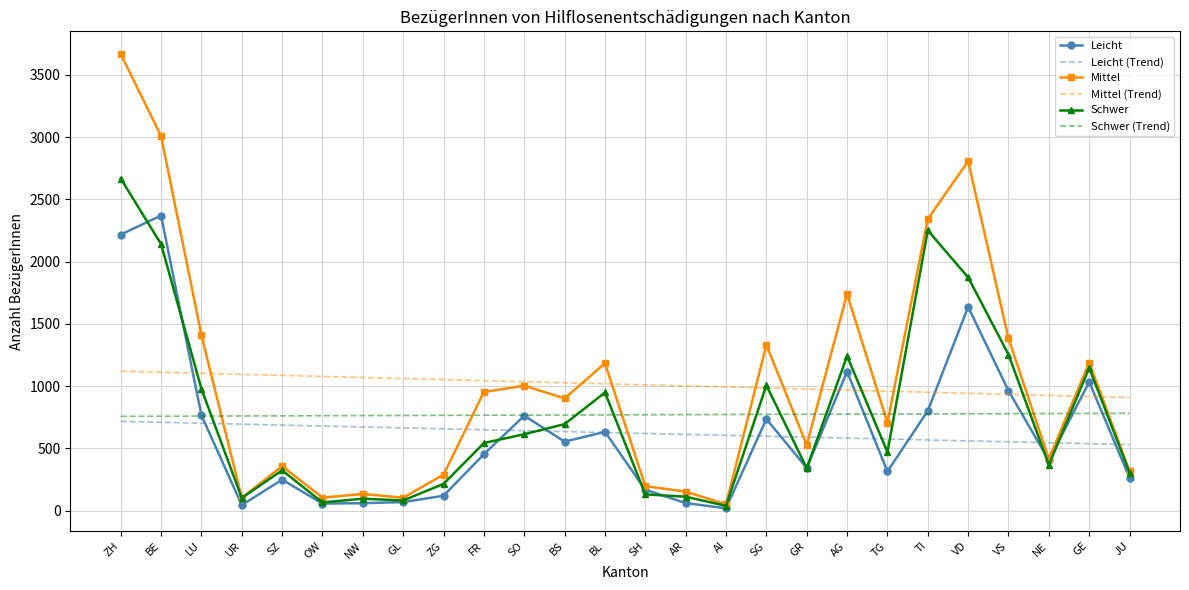

What is the sum of the Mittel (Trend) values at FR and AI?

2037.5